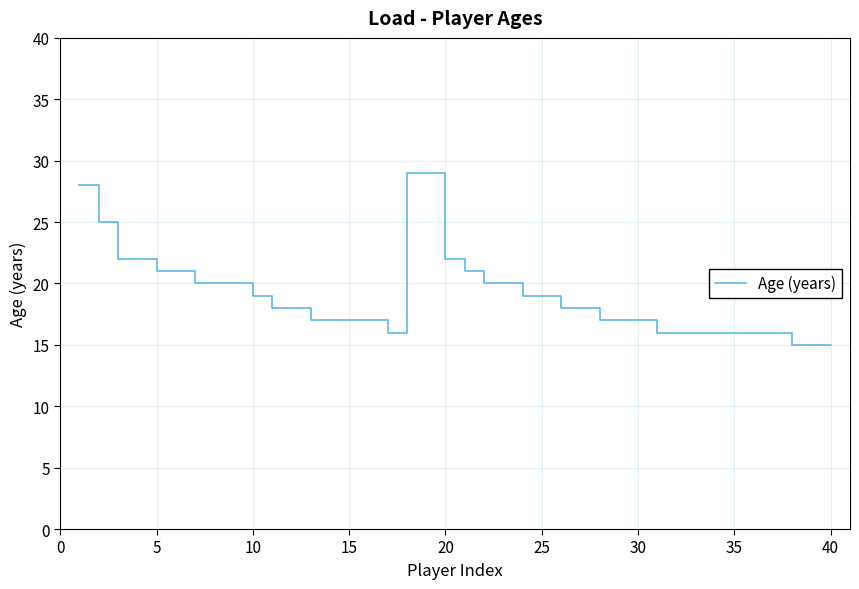

What is the maximum value shown in the chart?

29